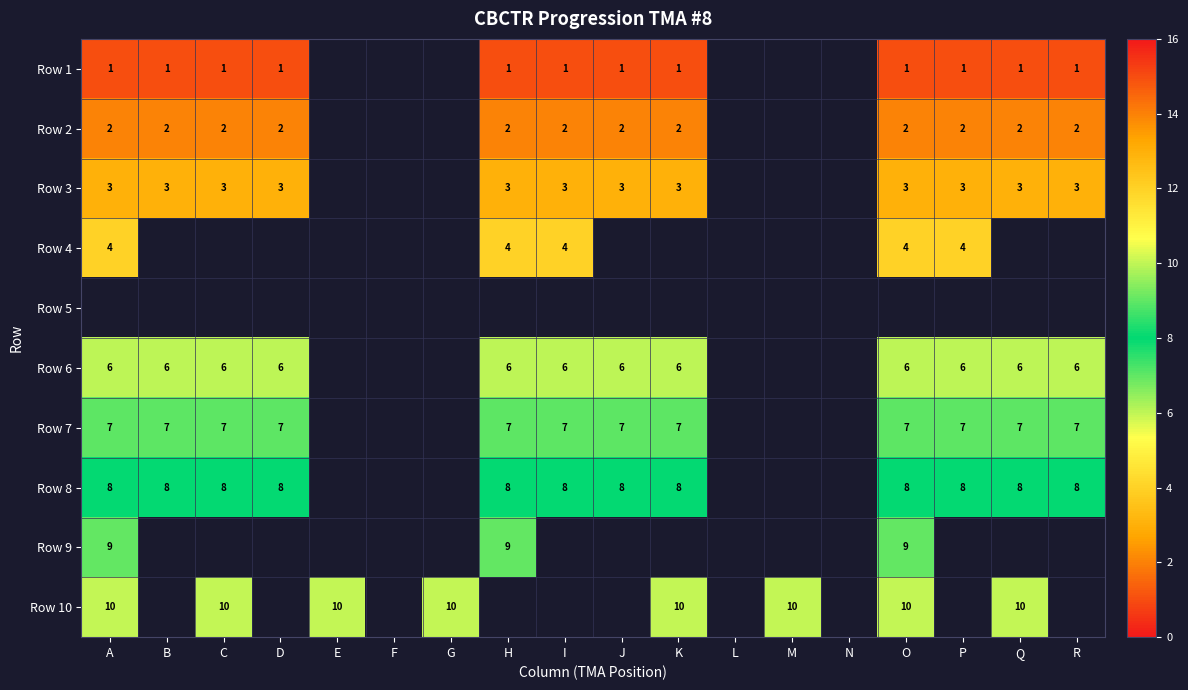

The Row 6 series shows 1 at J. True or false?

False